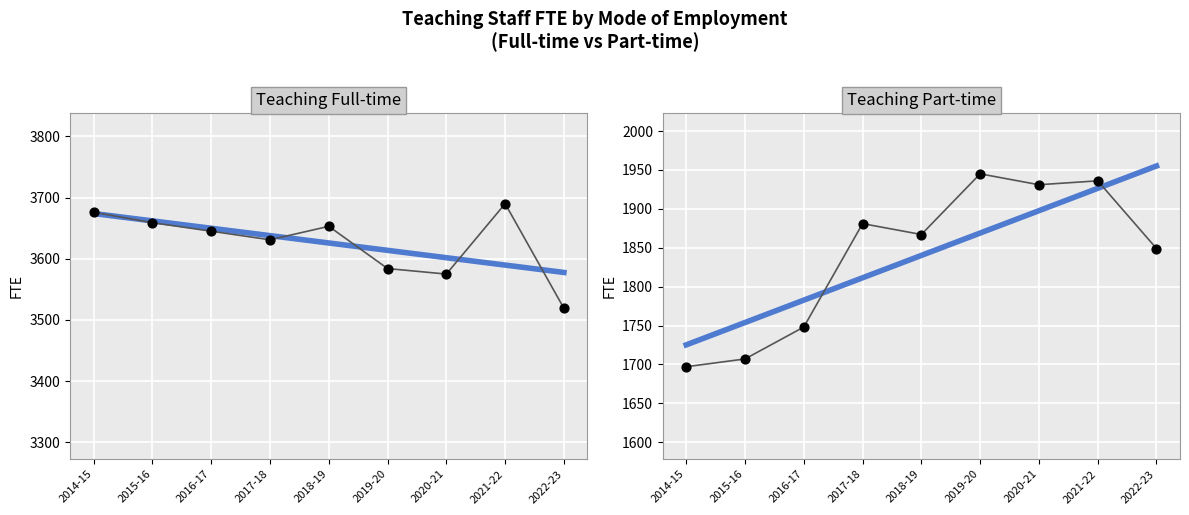

What are all the series names shown in the legend?

Teaching Full-time, Teaching Full-time trend, Teaching Full-time points, Teaching Part-time, Teaching Part-time trend, Teaching Part-time points